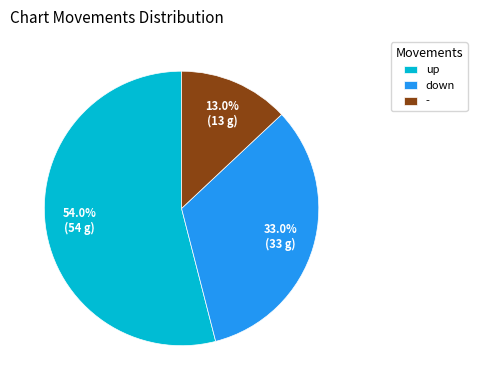

How many slices are in this pie chart?

3